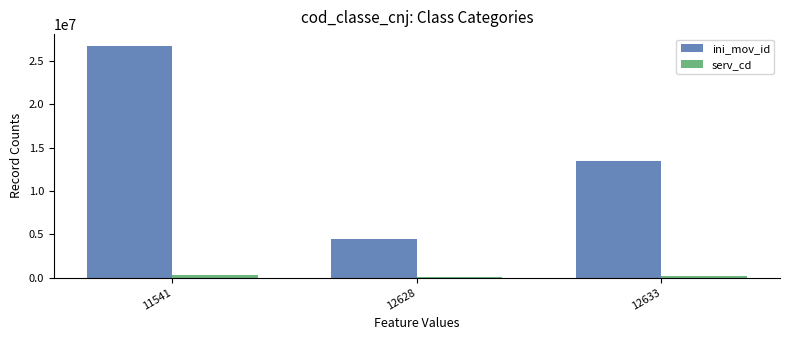

Which series has the largest total across all categories?

ini_mov_id